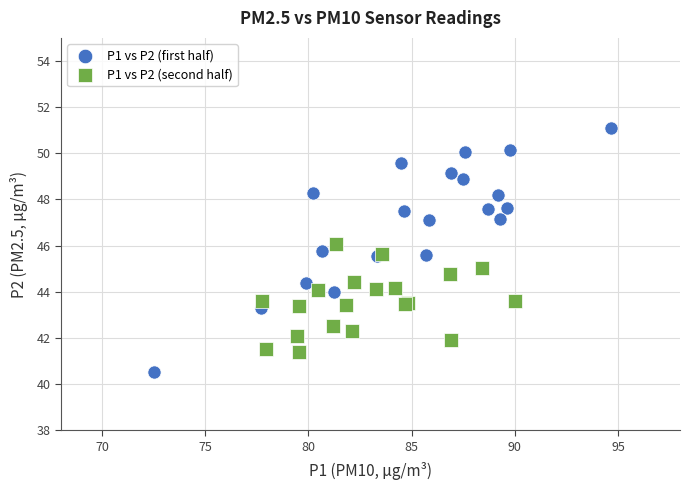

What are all the series names shown in the legend?

P1 vs P2 (first half), P1 vs P2 (second half)